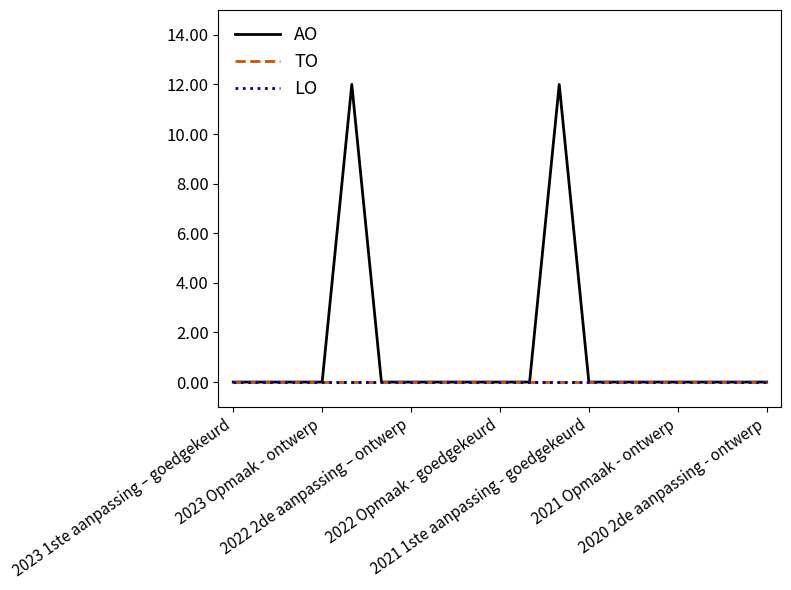

Does the chart display data point markers on the line(s)?

No